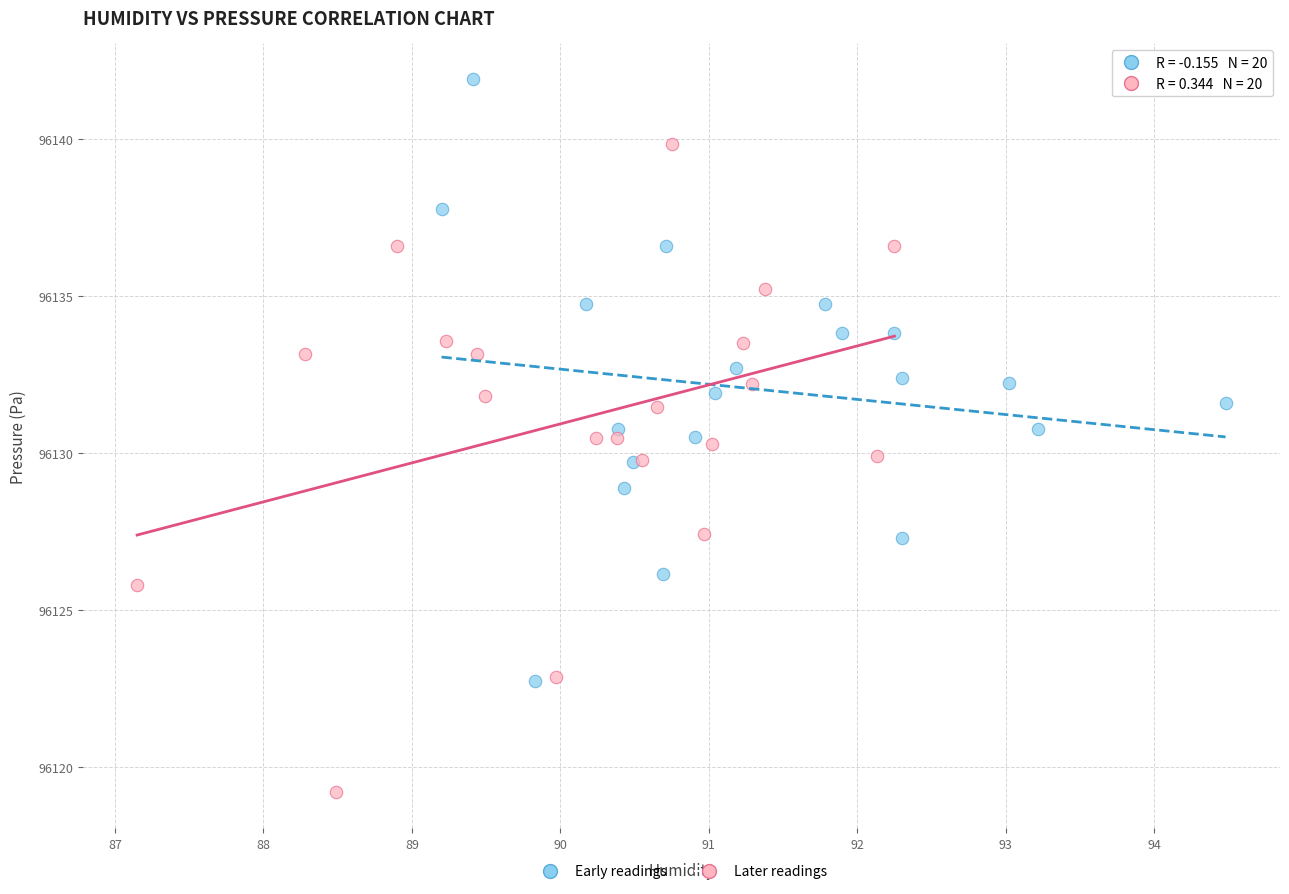

Which series reaches the minimum Y coordinate?

Later readings